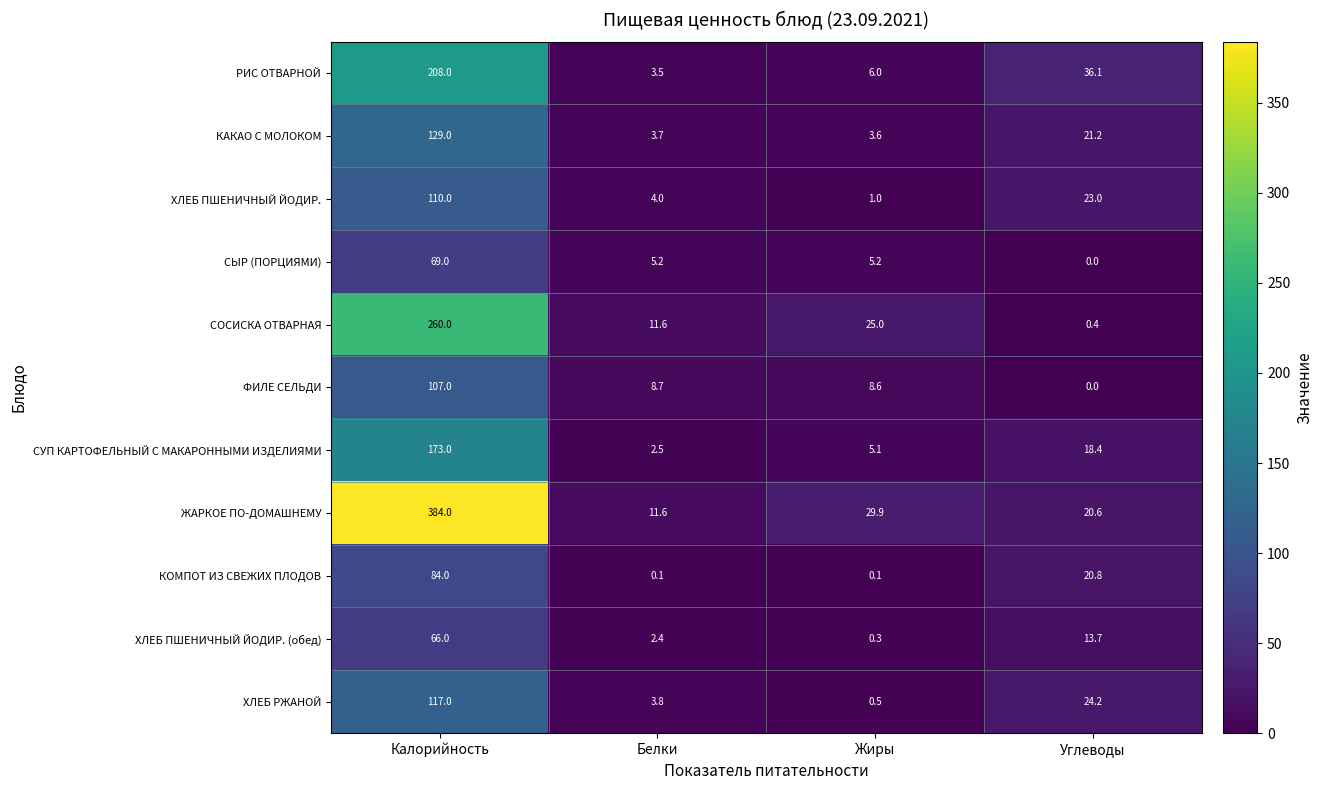

What is the minimum value for ХЛЕБ РЖАНОЙ?

0.5